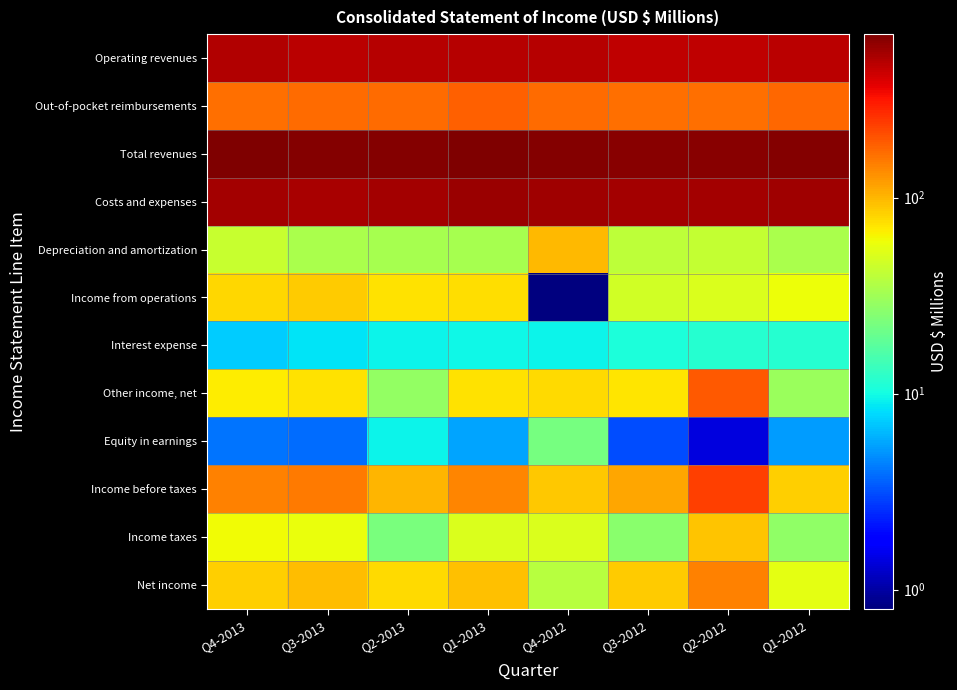

Reading left to right, what are all the values shown in this chart?

Operating revenues: Q4-2013=500.1	Q3-2013=480.2	Q2-2013=485.1	Q1-2013=495.2	Q4-2012=487.0	Q3-2012=464.0	Q2-2012=465.5	Q1-2012=475.9
Out-of-pocket reimbursements: Q4-2013=167.2	Q3-2013=171.6	Q2-2013=172.0	Q1-2013=187.2	Q4-2012=171.6	Q3-2012=168.0	Q2-2012=167.3	Q1-2012=177.3
Total revenues: Q4-2013=667.3	Q3-2013=651.8	Q2-2013=657.1	Q1-2013=682.4	Q4-2012=658.6	Q3-2012=632.0	Q2-2012=632.8	Q1-2012=653.2
Costs and expenses: Q4-2013=544.8	Q3-2013=531.4	Q2-2013=551.3	Q1-2013=574.6	Q4-2012=559.8	Q3-2012=544.4	Q2-2012=539.6	Q1-2012=559.1
Depreciation and amortization: Q4-2013=42.9	Q3-2013=34.1	Q2-2013=33.1	Q1-2013=33.2	Q4-2012=99.6	Q3-2012=40.5	Q2-2012=42.3	Q1-2012=34.0
Income from operations: Q4-2013=79.6	Q3-2013=86.3	Q2-2013=72.7	Q1-2013=74.6	Q4-2012=0.8	Q3-2012=47.1	Q2-2012=50.9	Q1-2012=60.1
Interest expense: Q4-2013=7.2	Q3-2013=8.4	Q2-2013=9.3	Q1-2013=9.6	Q4-2012=9.5	Q3-2012=10.6	Q2-2012=11.7	Q1-2012=11.7
Other income, net: Q4-2013=68.2	Q3-2013=73.4	Q2-2013=28.4	Q1-2013=73.2	Q4-2012=77.2	Q3-2012=72.4	Q2-2012=194.2	Q1-2012=29.7
Equity in earnings: Q4-2013=4.1	Q3-2013=3.8	Q2-2013=9.5	Q1-2013=5.6	Q4-2012=22.4	Q3-2012=3.1	Q2-2012=1.4	Q1-2012=5.3
Income before taxes: Q4-2013=144.7	Q3-2013=155.1	Q2-2013=101.3	Q1-2013=143.8	Q4-2012=89.3	Q3-2012=112.0	Q2-2012=234.8	Q1-2012=83.4
Income taxes: Q4-2013=60.7	Q3-2013=58.2	Q2-2013=22.8	Q1-2013=50.6	Q4-2012=51.4	Q3-2012=26.1	Q2-2012=89.9	Q1-2012=28.1
Net income: Q4-2013=84.0	Q3-2013=96.9	Q2-2013=78.5	Q1-2013=93.2	Q4-2012=37.9	Q3-2012=85.9	Q2-2012=144.9	Q1-2012=55.3